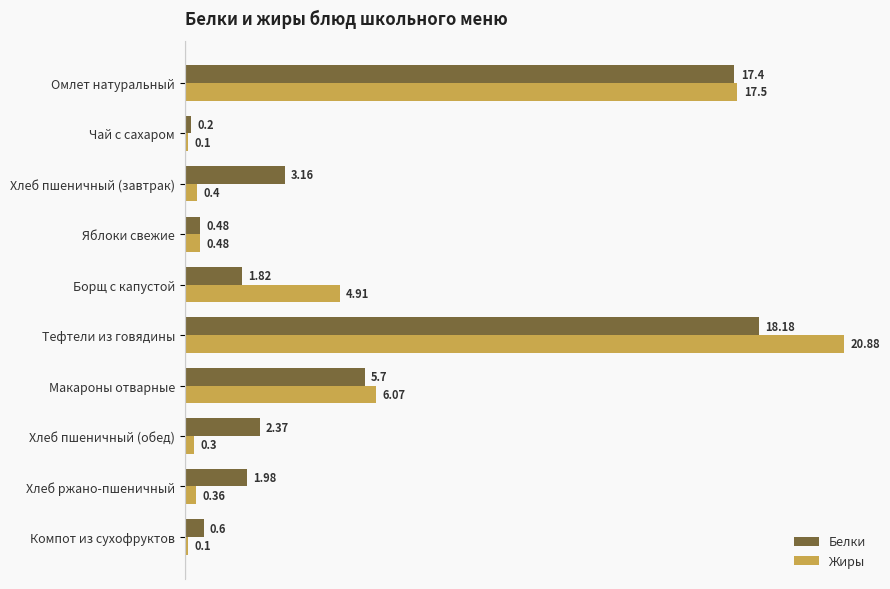

How many data points does each series have?

10